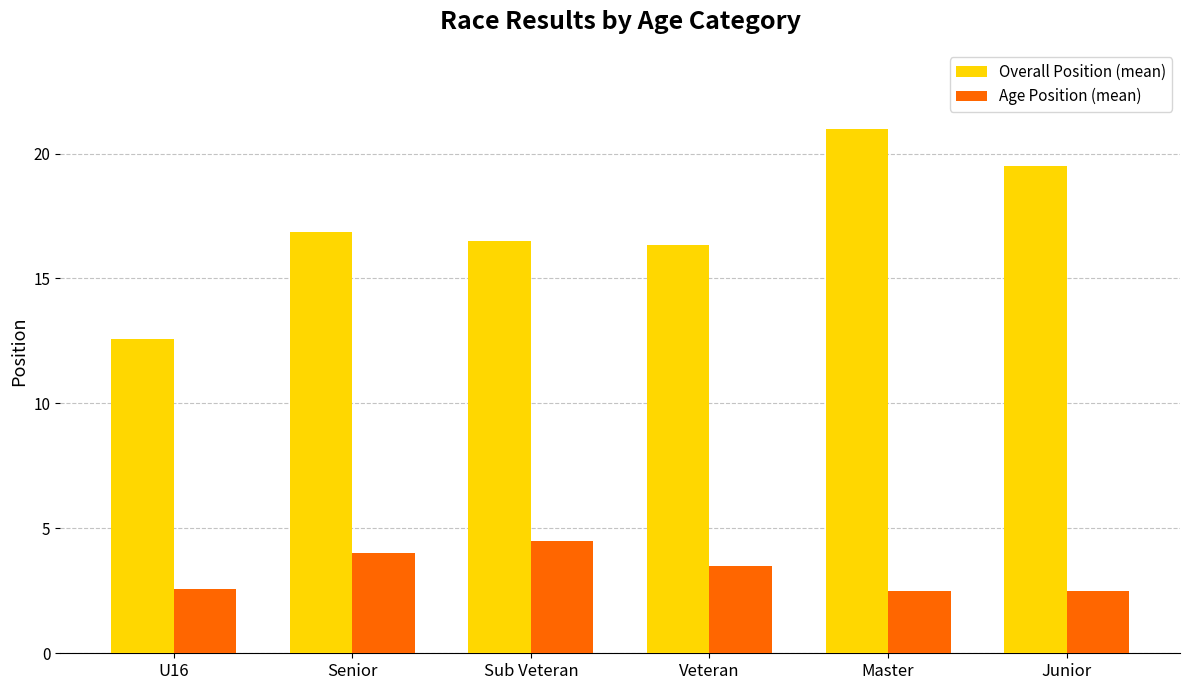

Count the number of categories in the chart.

6